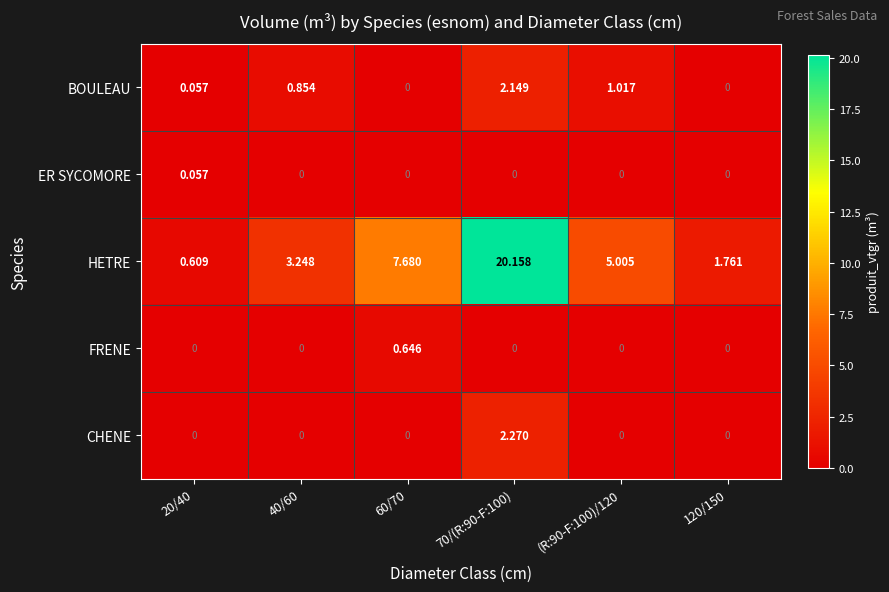

Which series changed the most between 20/40 and 70/(R:90-F:100)?

HETRE